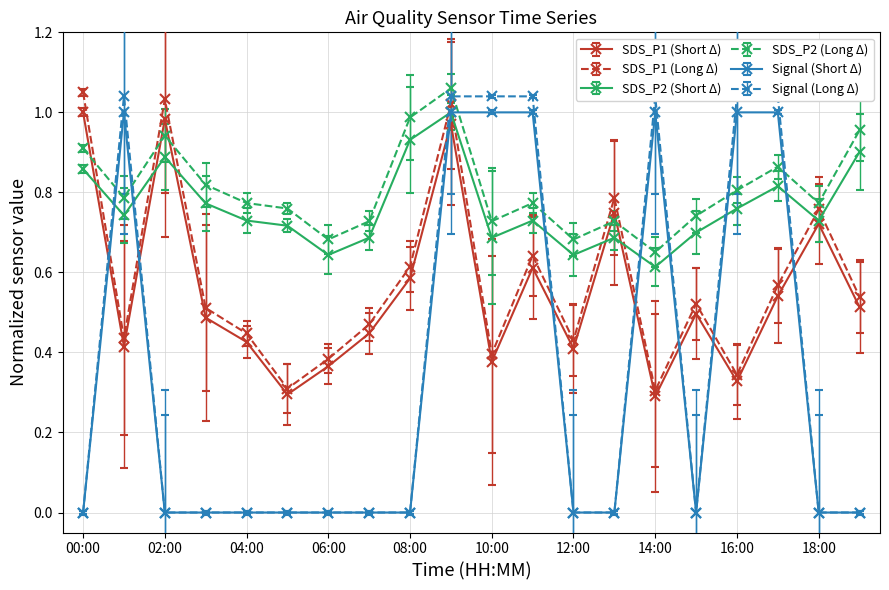

Rank the series at 07:00 from lowest to highest value.

Signal, SDS_P1, SDS_P2